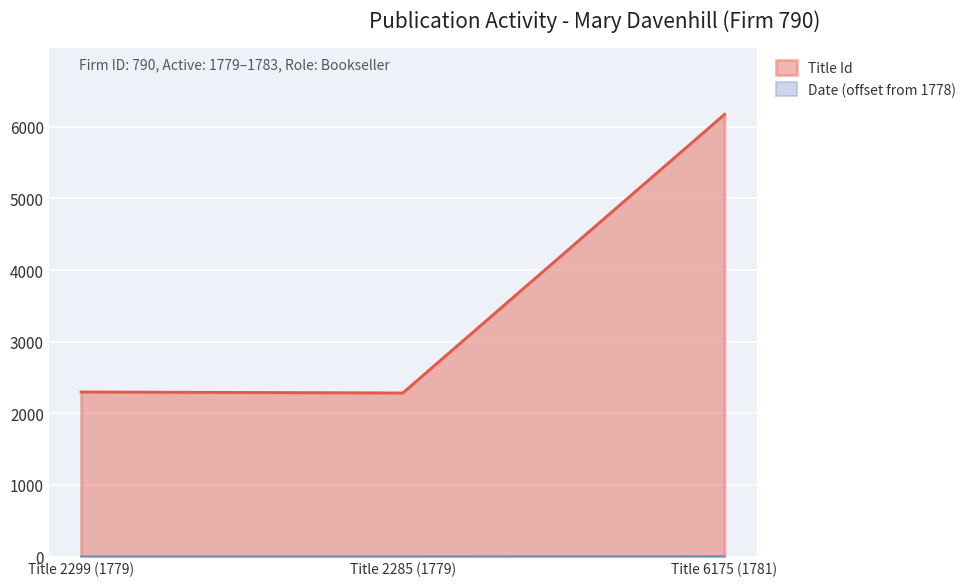

What is the sum of the Date values at Title 6175 (1781) and Title 2285 (1779)?

4